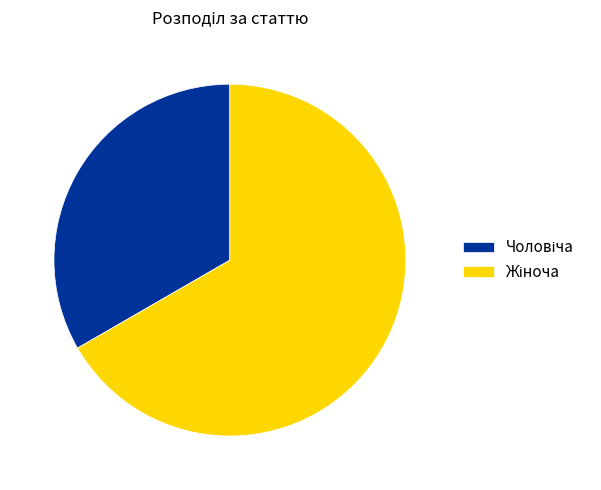

Is there a majority slice in this chart?

Yes